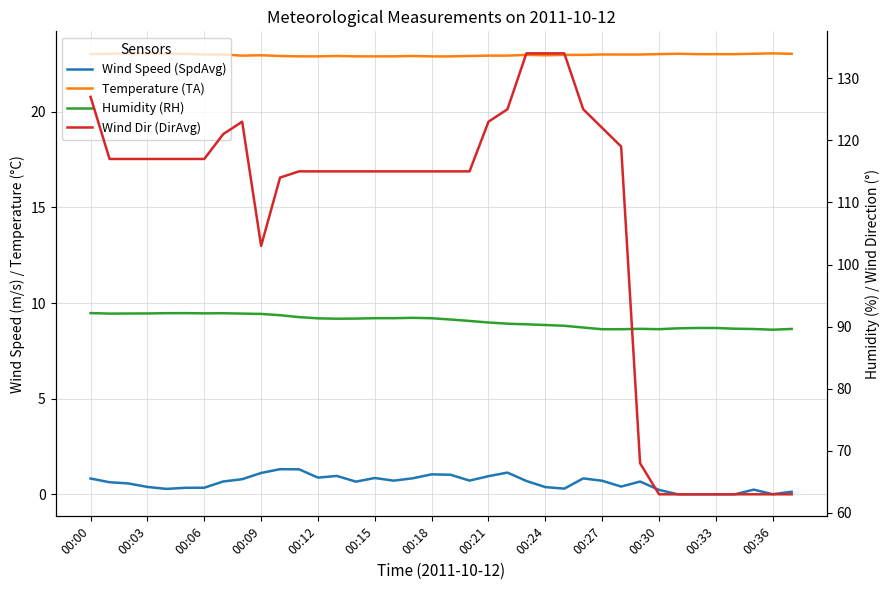

Which has a higher value, 00:06 or 21?

21